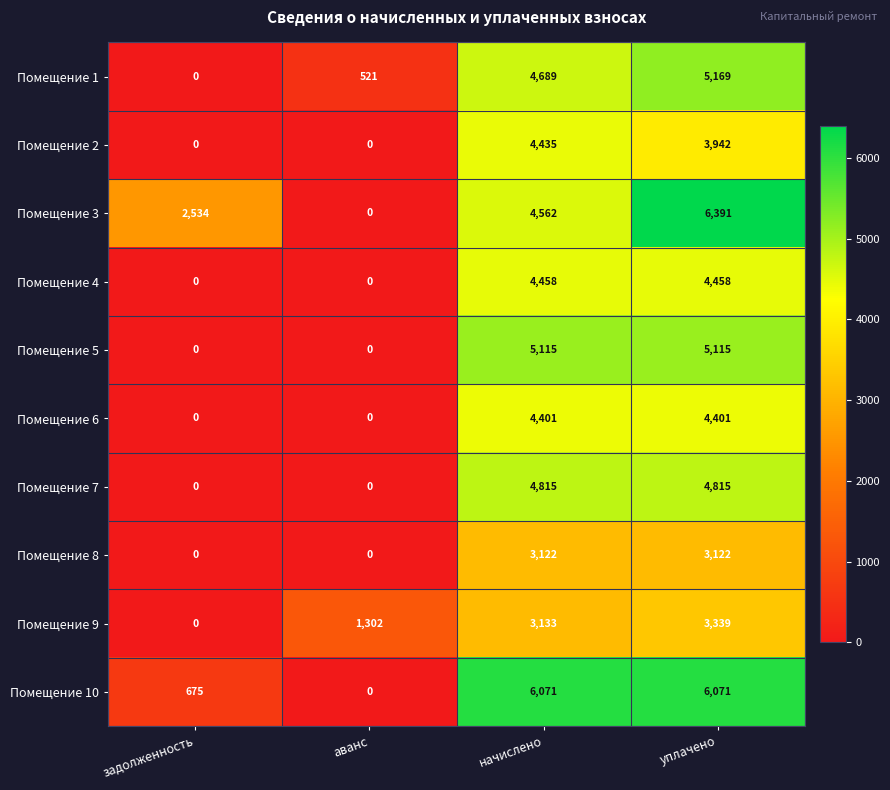

Which category has the highest value across all series?

уплачено